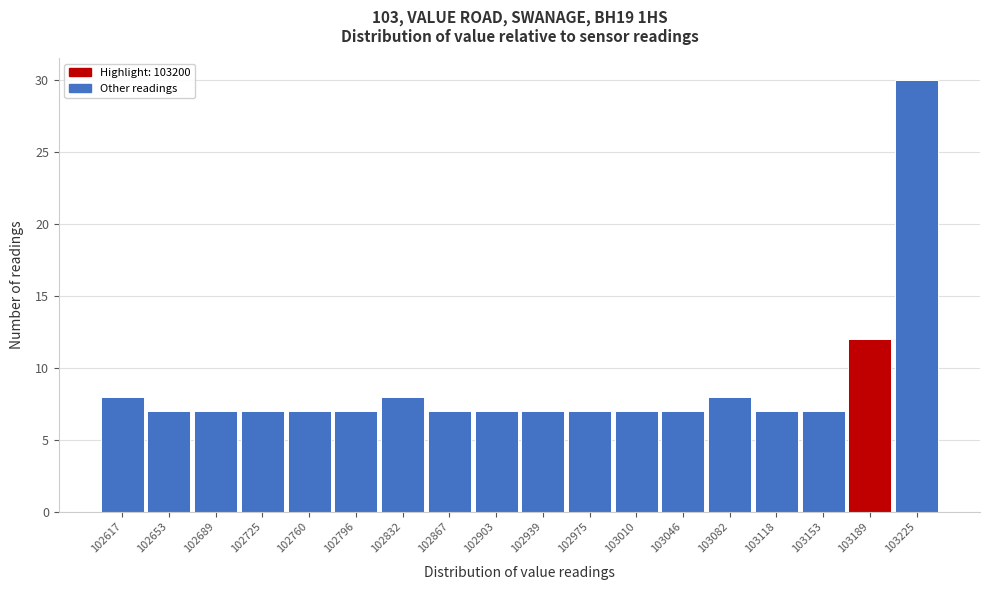

Reading left to right, list every bar in this chart as the range it spans on the x-axis followed by its height. Neither the bar edges nor the heights are printed on the chart, so give them approximately, as read against the axes.

102600 to 102635: 8
102635 to 102670: 7
102670 to 102705: 7
102705 to 102745: 7
102745 to 102780: 7
102780 to 102815: 7
102815 to 102850: 8
102850 to 102885: 7
102885 to 102920: 7
102920 to 102955: 7
102955 to 102995: 7
102995 to 103030: 7
103030 to 103065: 7
103065 to 103100: 8
103100 to 103135: 7
103135 to 103170: 7
103170 to 103205: 12
103205 to 103245: 30